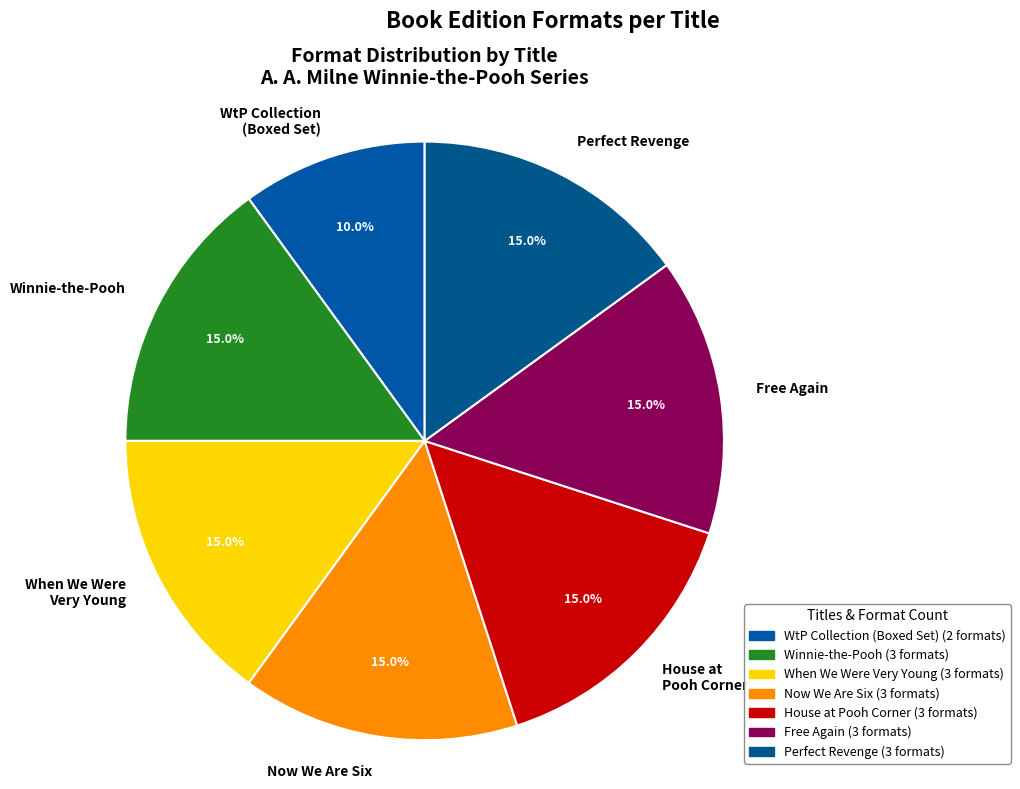

What is the ratio of the value at Perfect Revenge to the value at Winnie-the-Pooh?

1.0